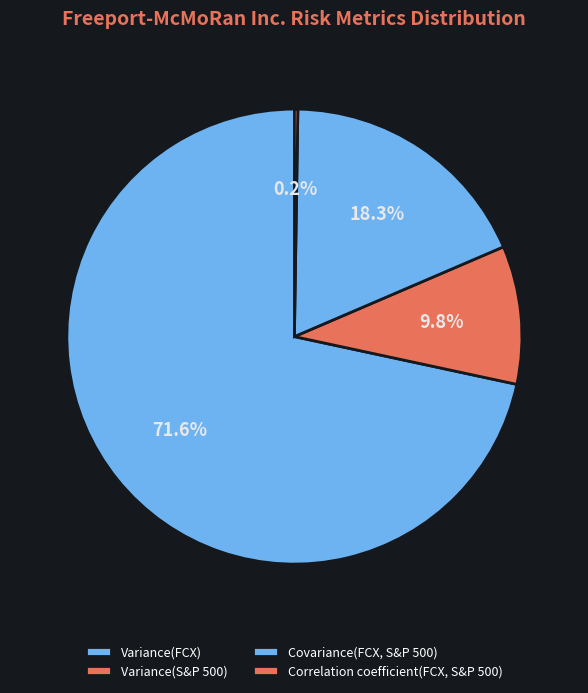

What percentage is the Covariance(FCX, S&P 500) slice, to the nearest percent?

18%